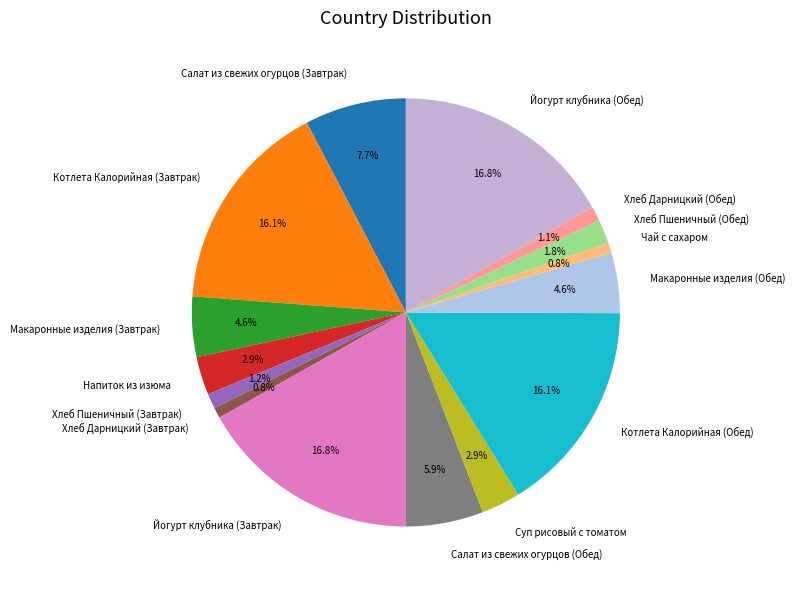

Between Йогурт клубника (Завтрак) and Котлета Калорийная (Завтрак), which is larger?

Йогурт клубника (Завтрак)